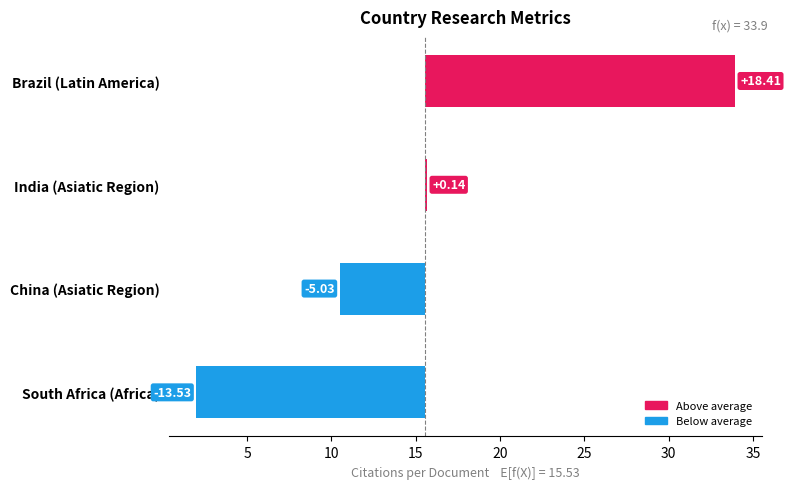

What is the difference between the maximum and minimum values?

31.9